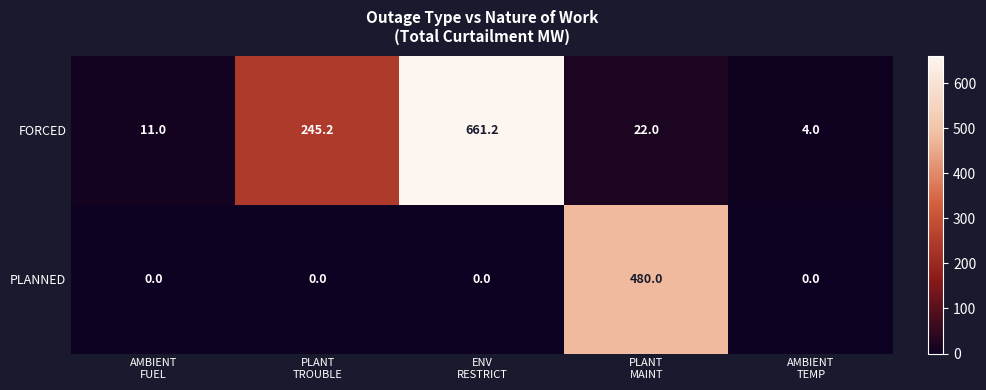

Reading left to right, extract all data points from this chart.

FORCED: 11.0	245.2	661.2	22.0	4.0
PLANNED: 0.0	0.0	0.0	480.0	0.0